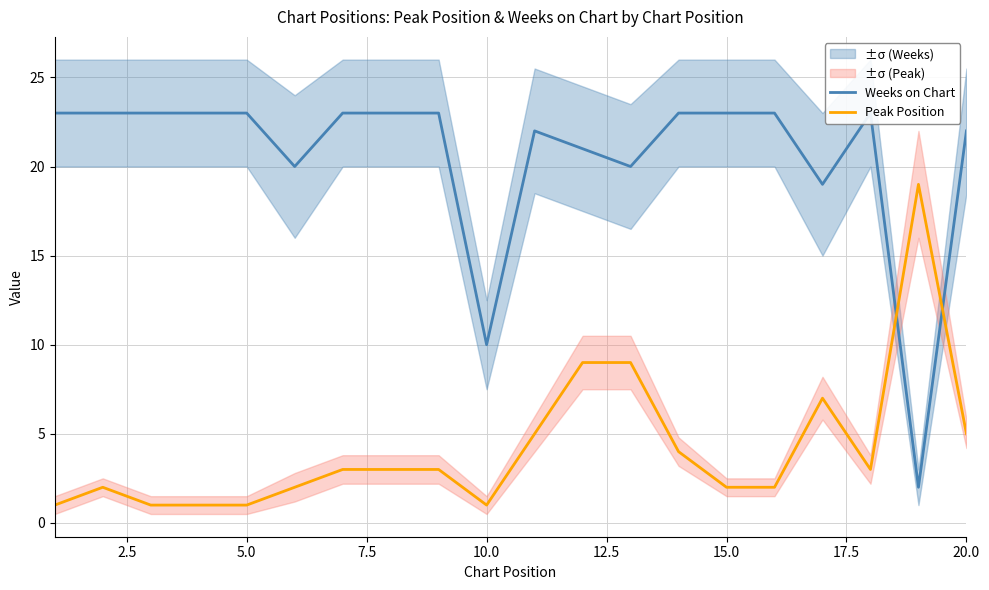

The Peak Position series shows 1 at 15.0. True or false?

False